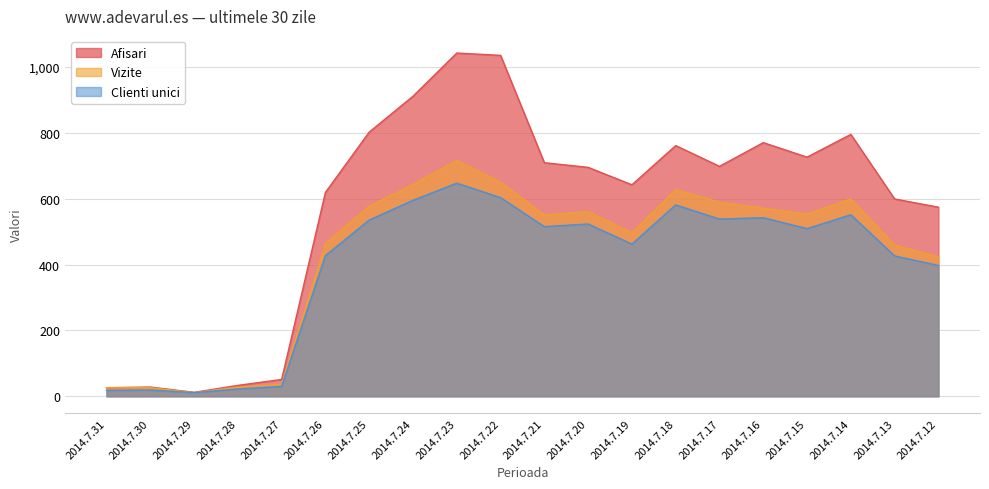

True or false: Afisari and Vizite cross at least once.

False